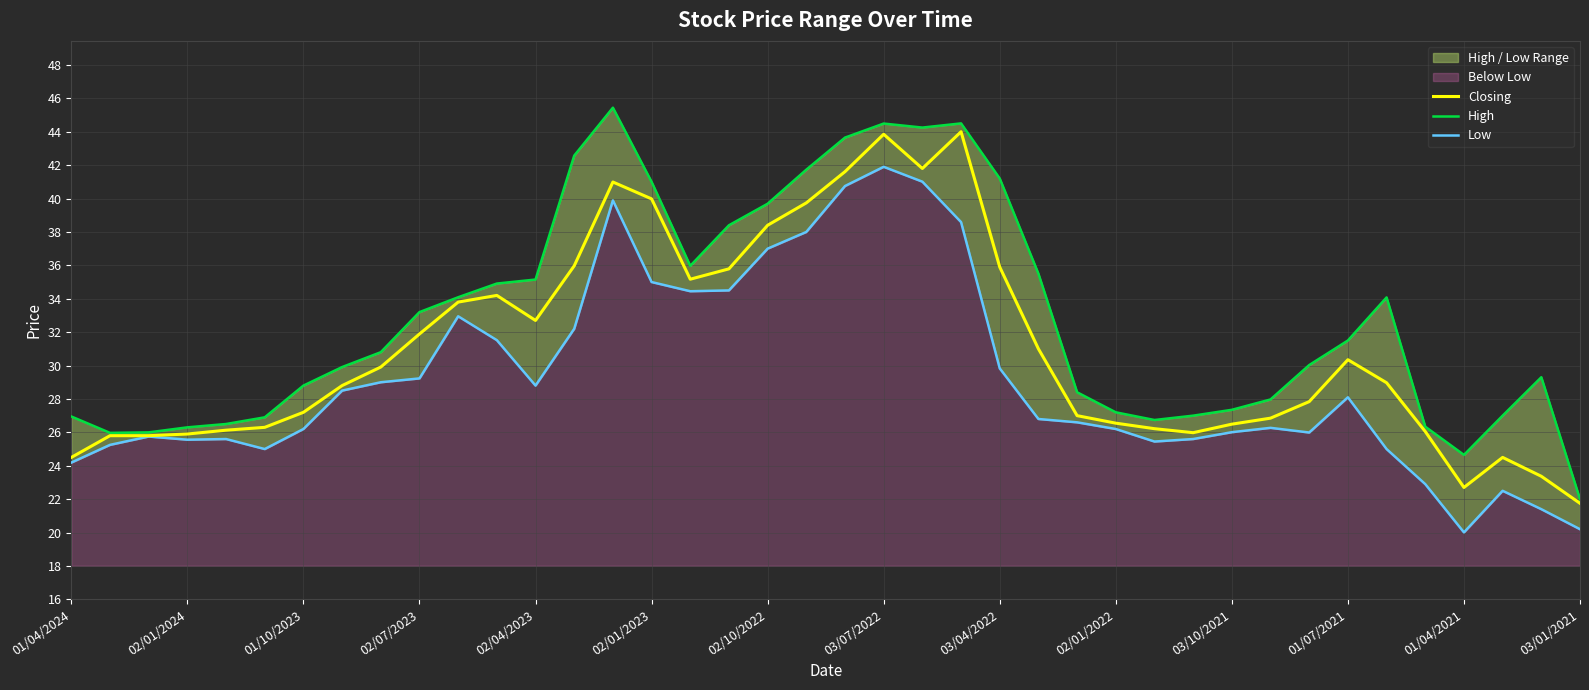

What is the maximum value for Closing?

44.0